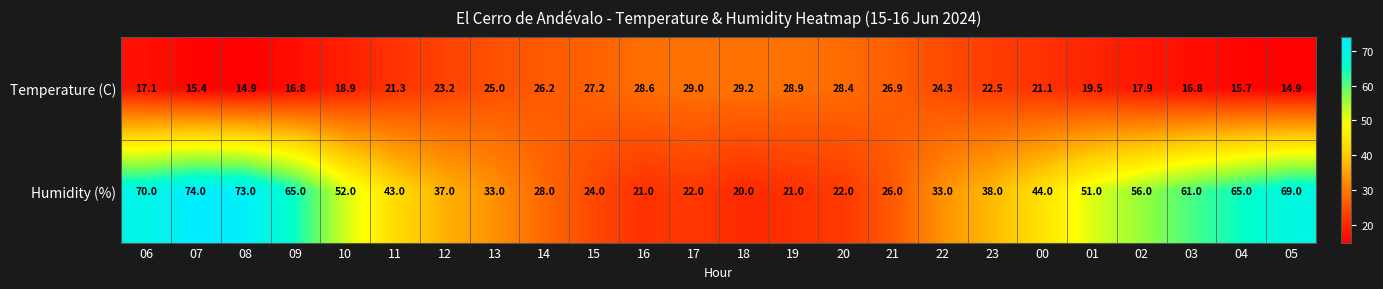

What is the minimum value shown in the chart?

14.9